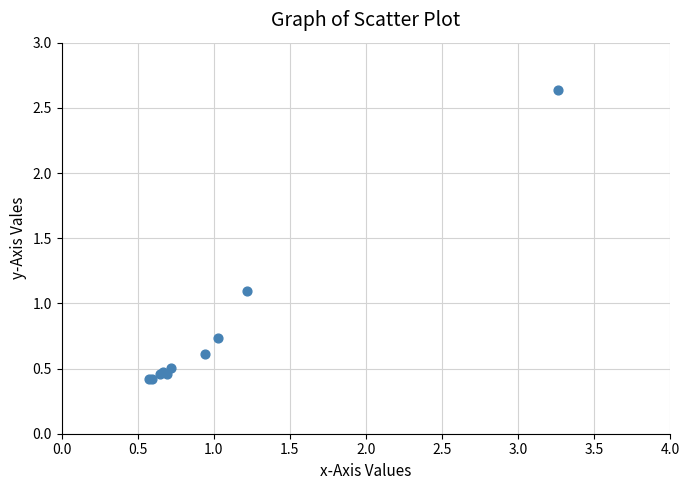

What Y value in the scatter plot is closest to 1?

1.1